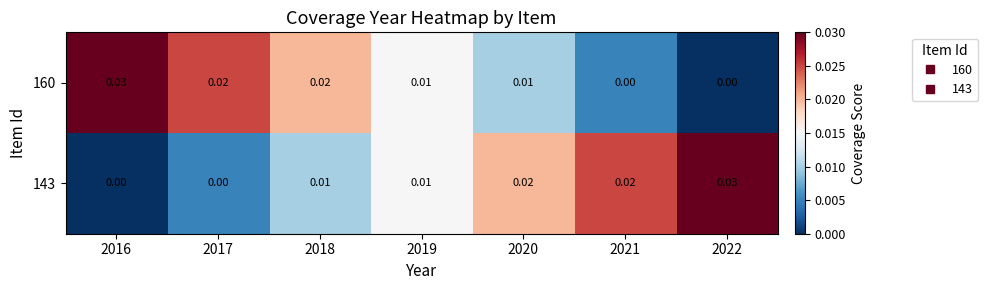

Is the value of 160 at 2020 greater than the value of 143 at 2020?

No